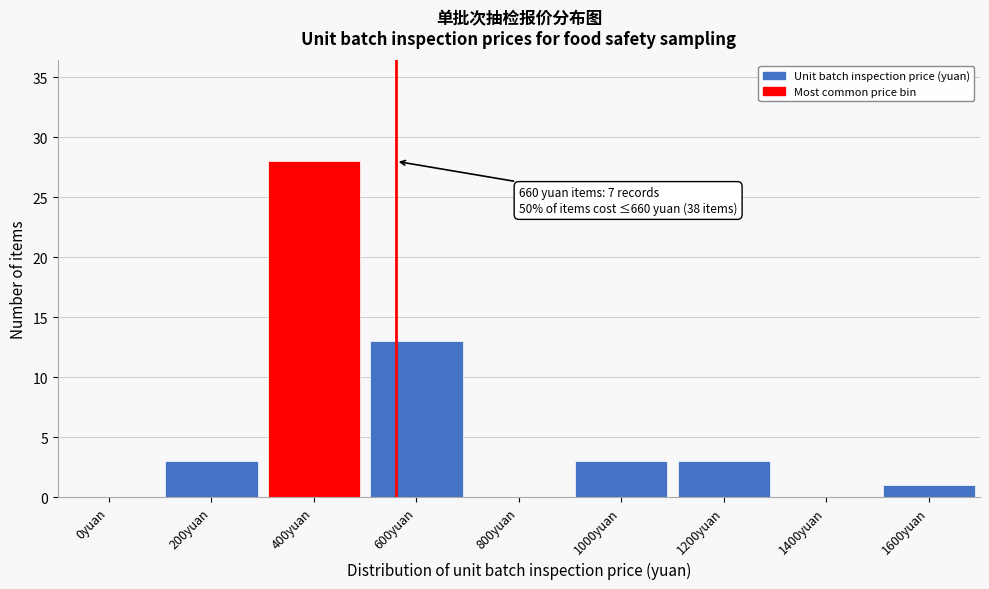

Reading right to left, extract all data points from this chart.

1600yuan=1	1400yuan=0	1200yuan=3	1000yuan=3	800yuan=0	600yuan=13	400yuan=28	200yuan=3	0yuan=0